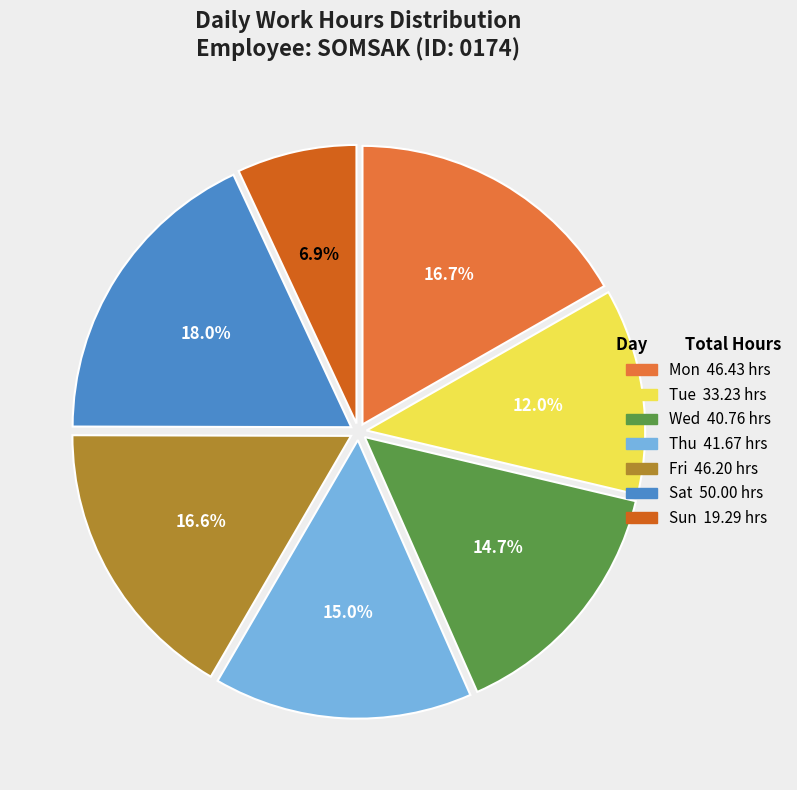

Does any single category account for the majority?

No